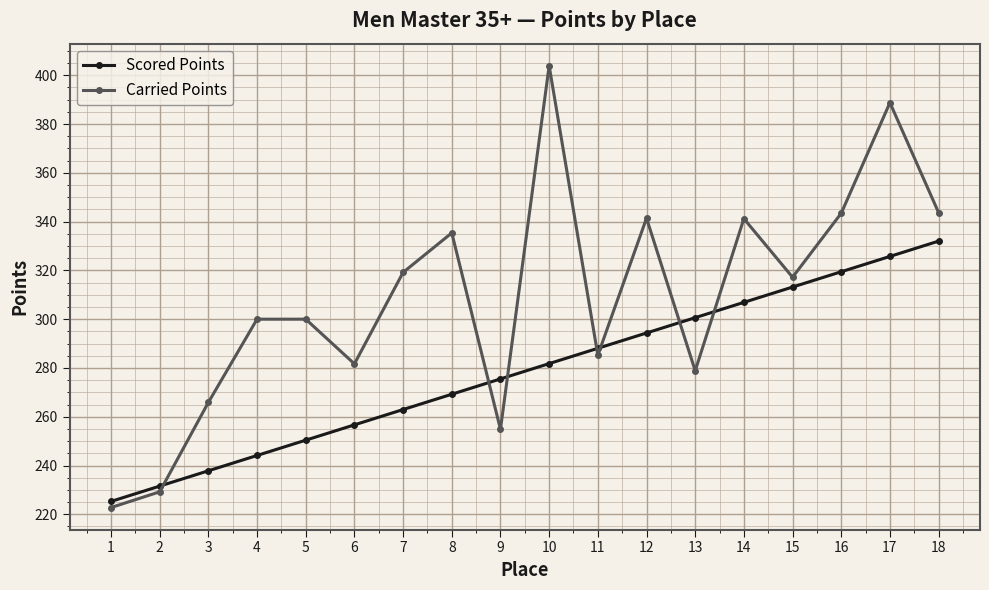

Which series has the widest spread of values?

Carried Points